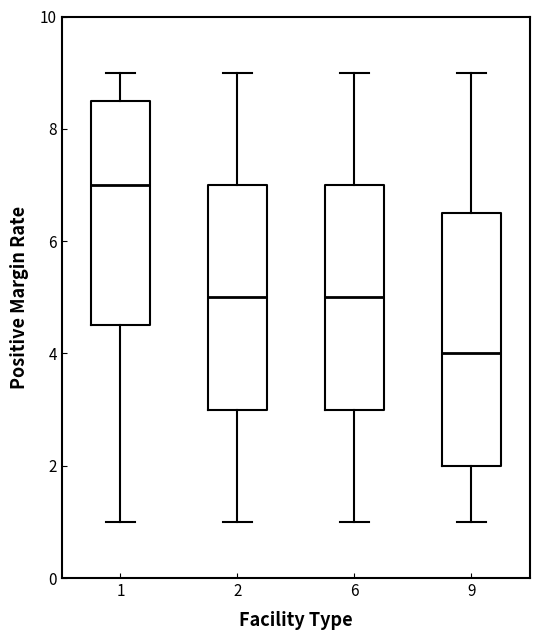

Reading left to right, transcribe this box plot: for each box, give where its median line is, the range the box spans, and where its two whiskers end, as read against the y-axis. The values are not printed on the chart, so give them approximately, as read against the axis.

1: median 7.0, box 4.6 to 8.6, whiskers 1.0 to 9.0
2: median 5.0, box 3.0 to 7.0, whiskers 1.0 to 9.0
6: median 5.0, box 3.0 to 7.0, whiskers 1.0 to 9.0
9: median 4.0, box 2.0 to 6.6, whiskers 1.0 to 9.0